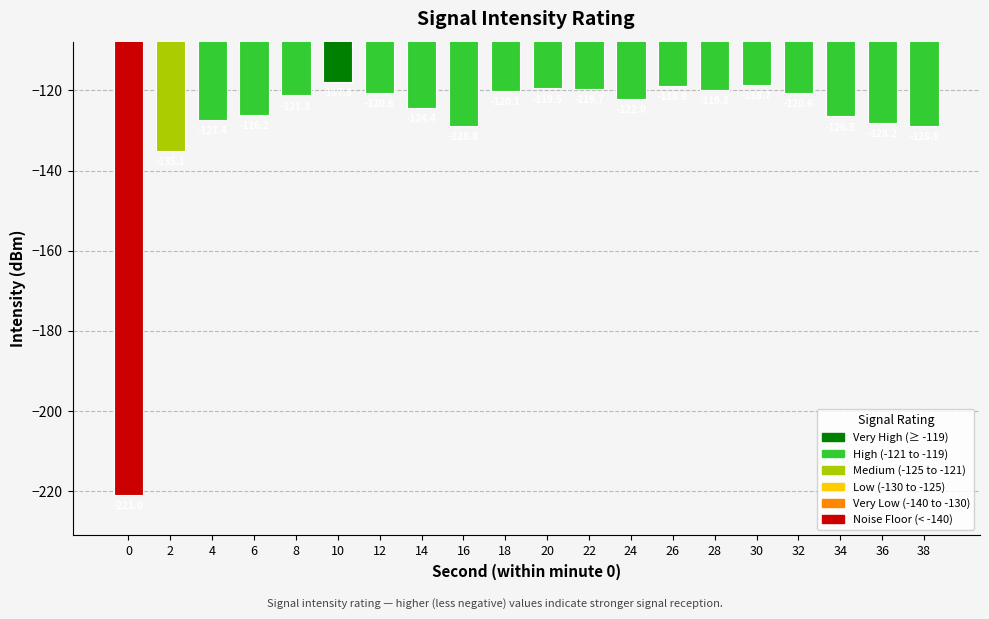

Reading right to left, transcribe all the data shown in this chart.

-128.9	-128.2	-126.5	-120.6	-118.7	-119.8	-118.9	-122.0	-119.7	-119.5	-120.1	-128.8	-124.4	-120.6	-117.8	-121.3	-126.2	-127.4	-135.1	-221.0